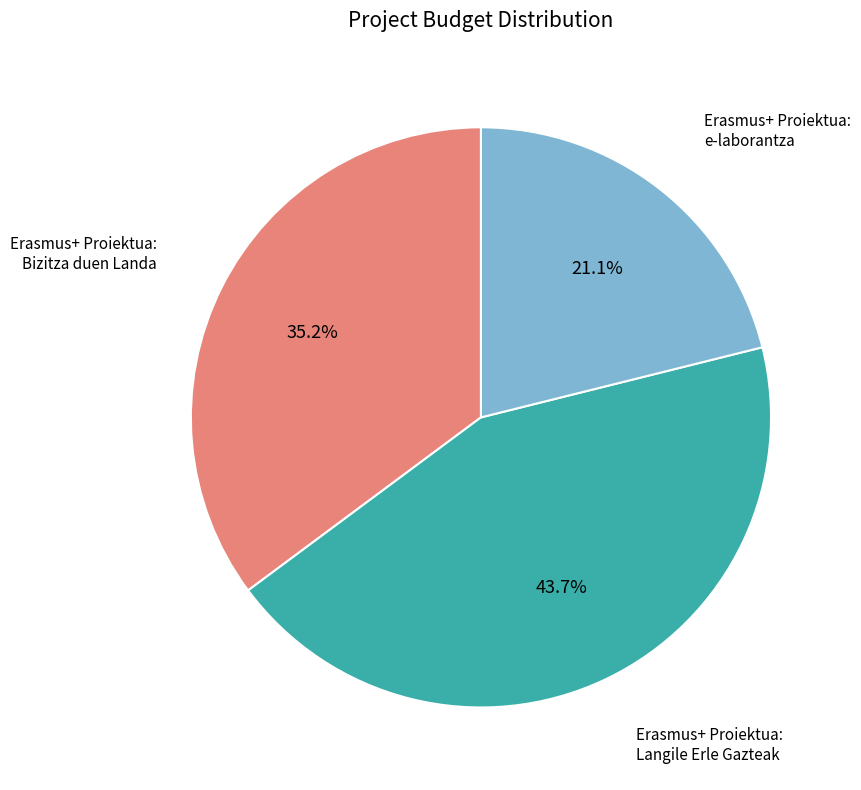

To the nearest percent, what is the average slice percentage?

33%